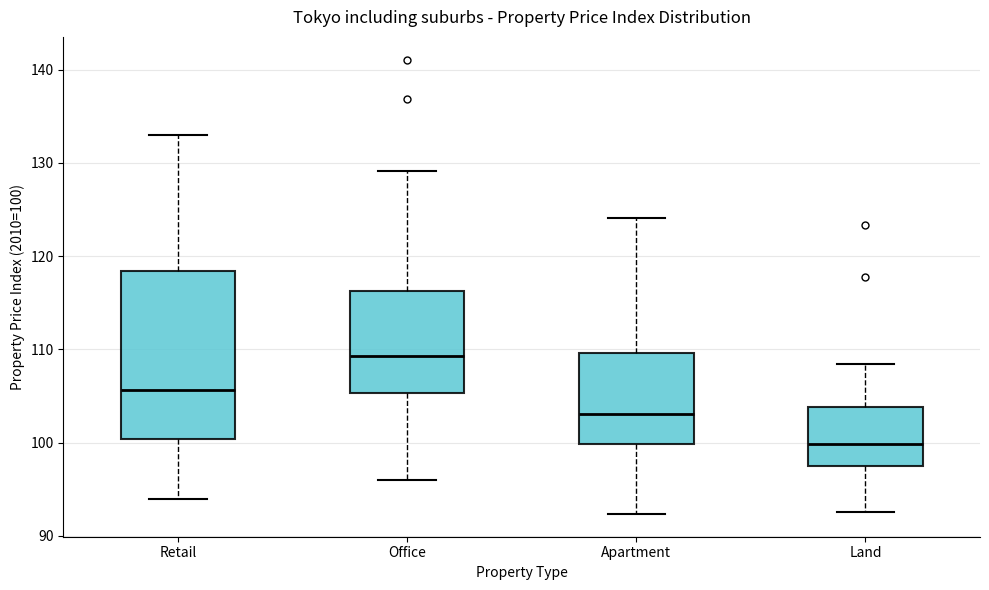

Which box is the tallest, from its lower edge to its upper edge?

Retail